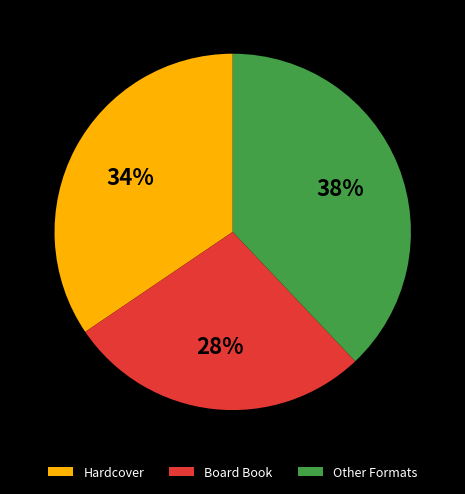

Is the sum of Other Formats and Hardcover greater than half?

Yes